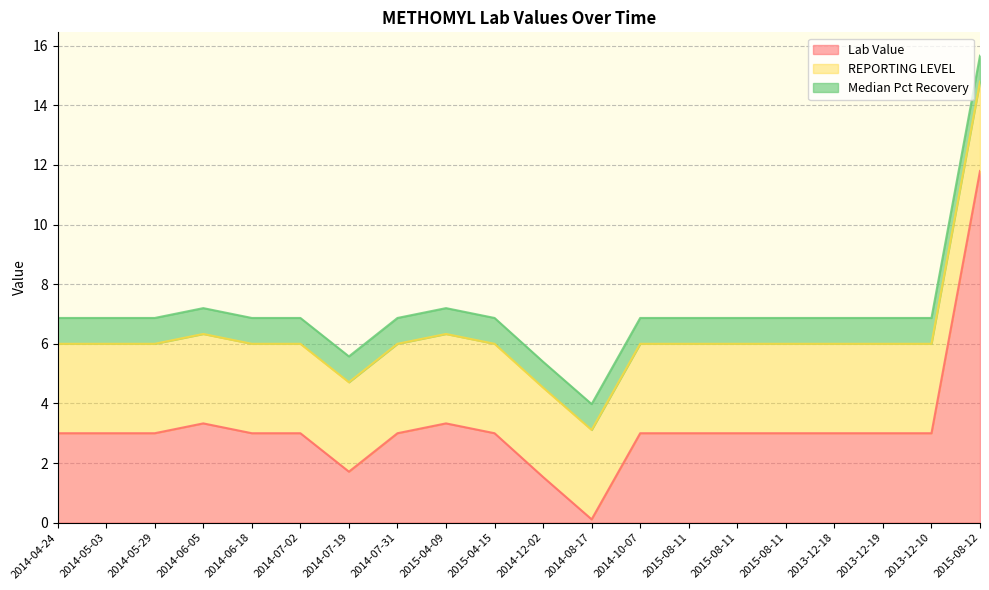

At which category is the sum across all series the highest?

2015-08-12